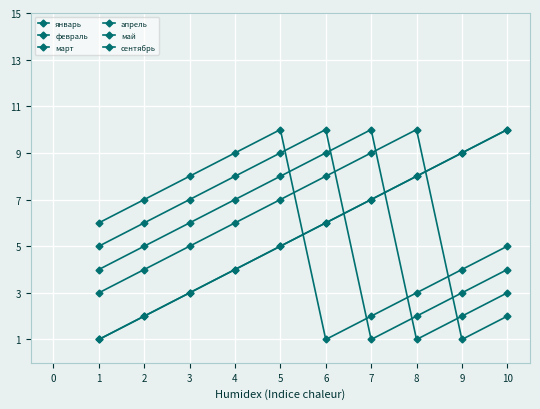

Does the chart have visible grid lines?

Yes